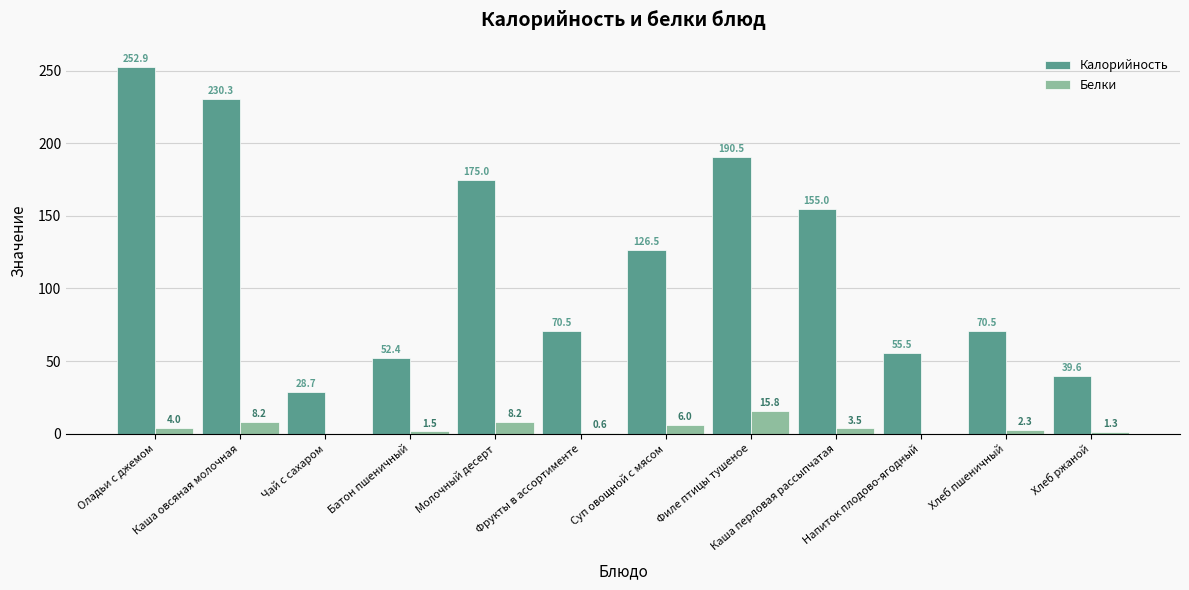

What is the average value of the Калорийность series?

120.6